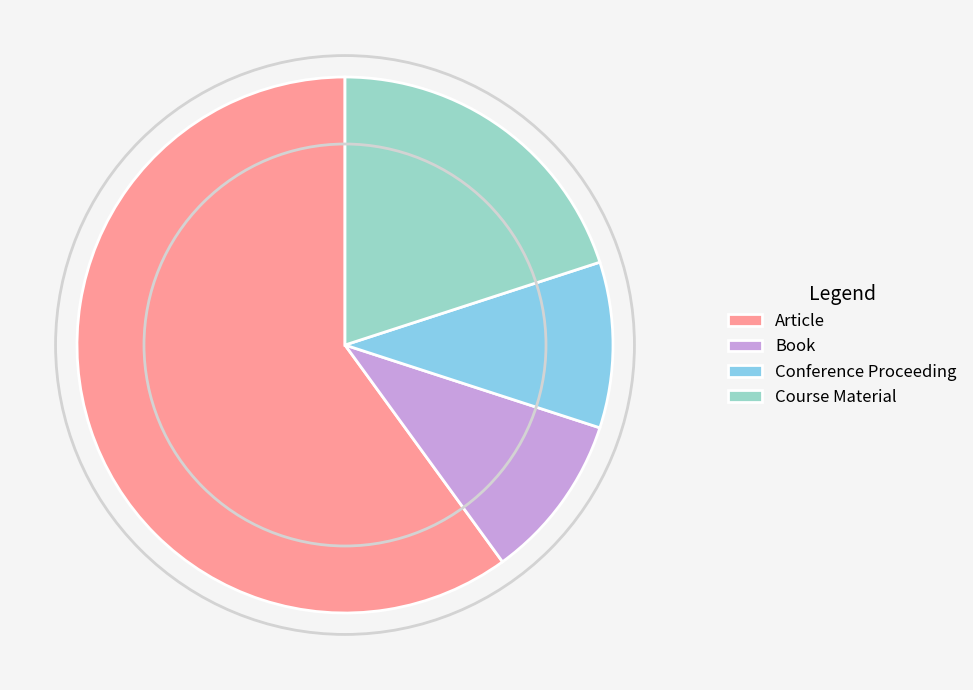

Approximately how many times larger is the value at Article compared to Book?

6.0